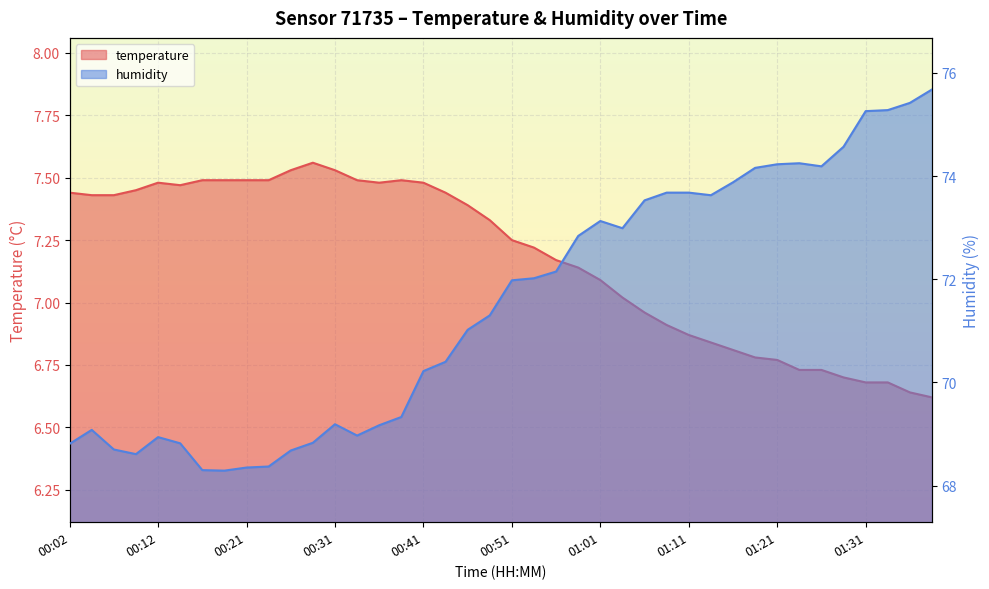

At which category does humidity reach its first local peak?

00:04